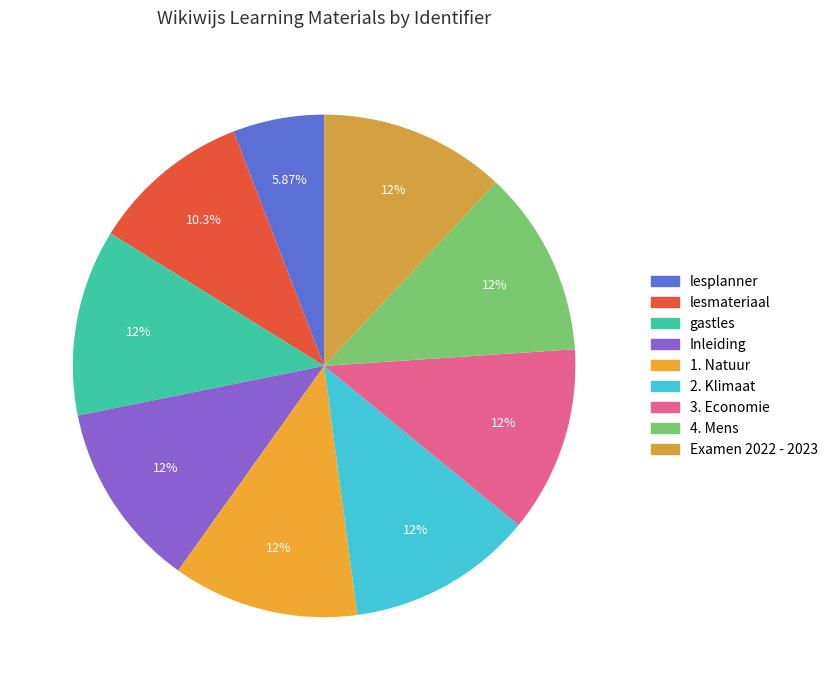

Between Examen 2022 - 2023 and 3. Economie, which is larger?

3. Economie